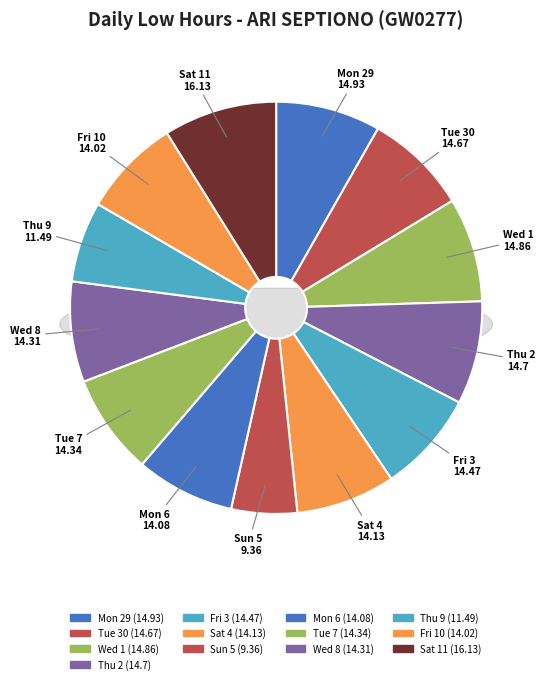

What percentage is the Tue 30 slice, to the nearest percent?

8%